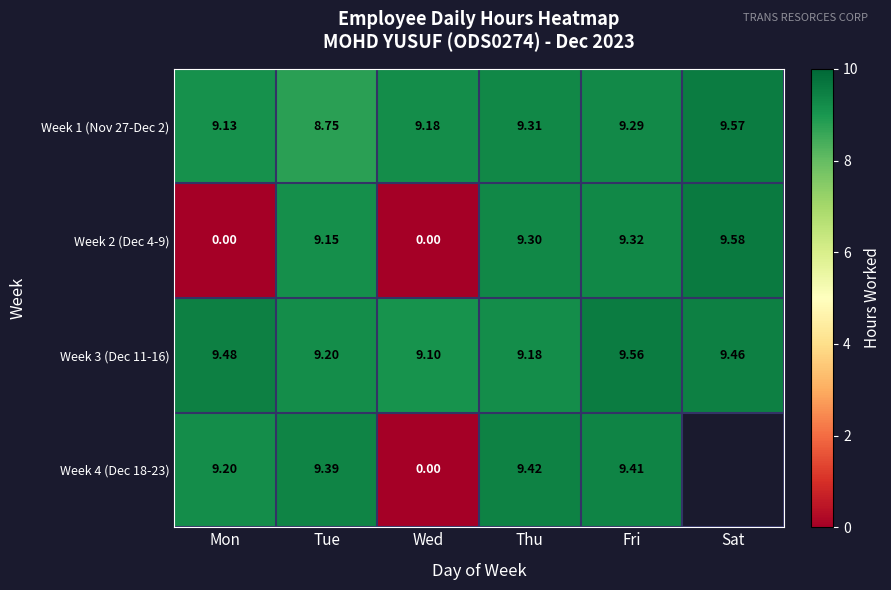

What is the average value of the Week 1 (Nov 27-Dec 2) series?

9.2